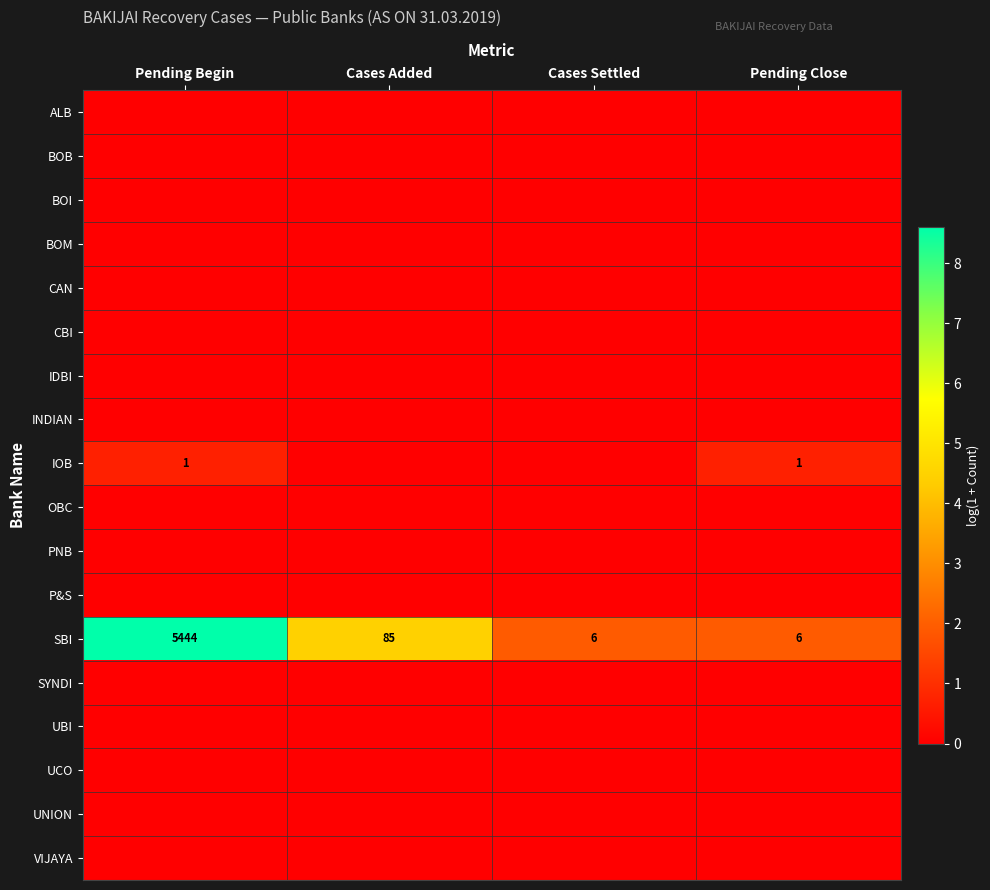

What is the highest value of the SBI series?

5444